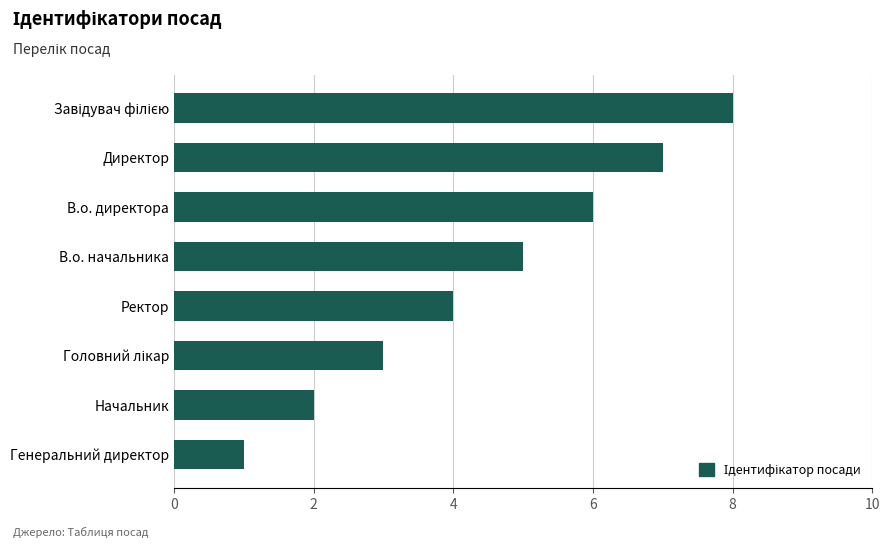

True or false: the data shows 1 at Генеральний директор.

True